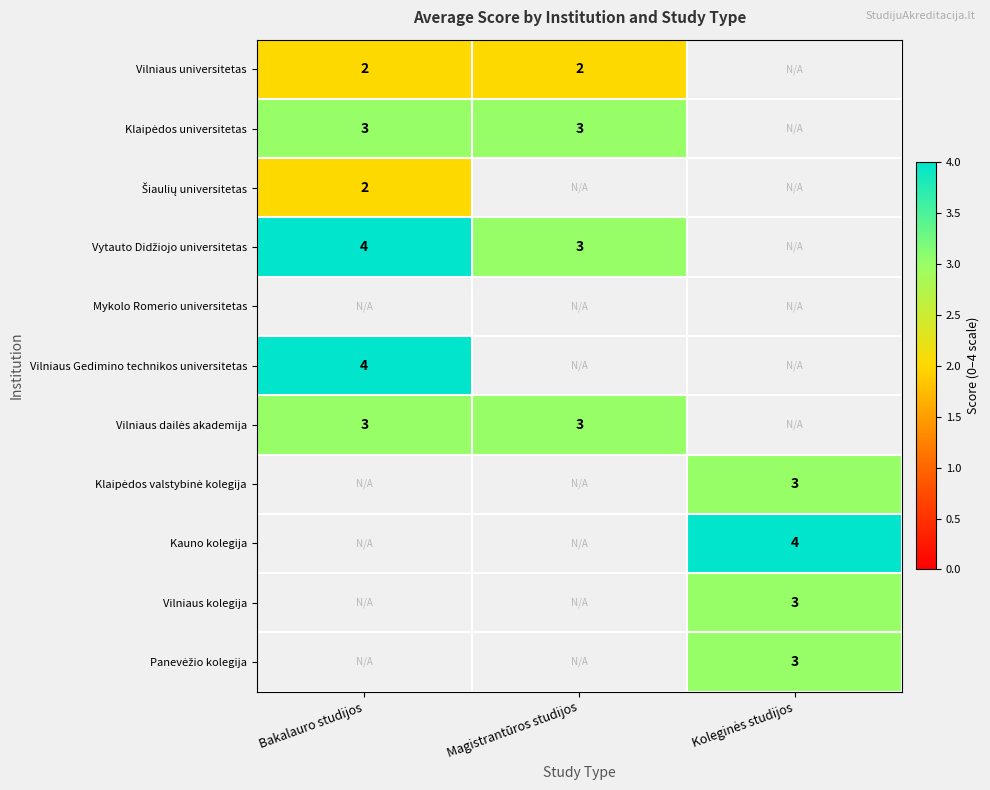

Is it true that Vilniaus universitetas equals 2 at Magistrantūros studijos?

True